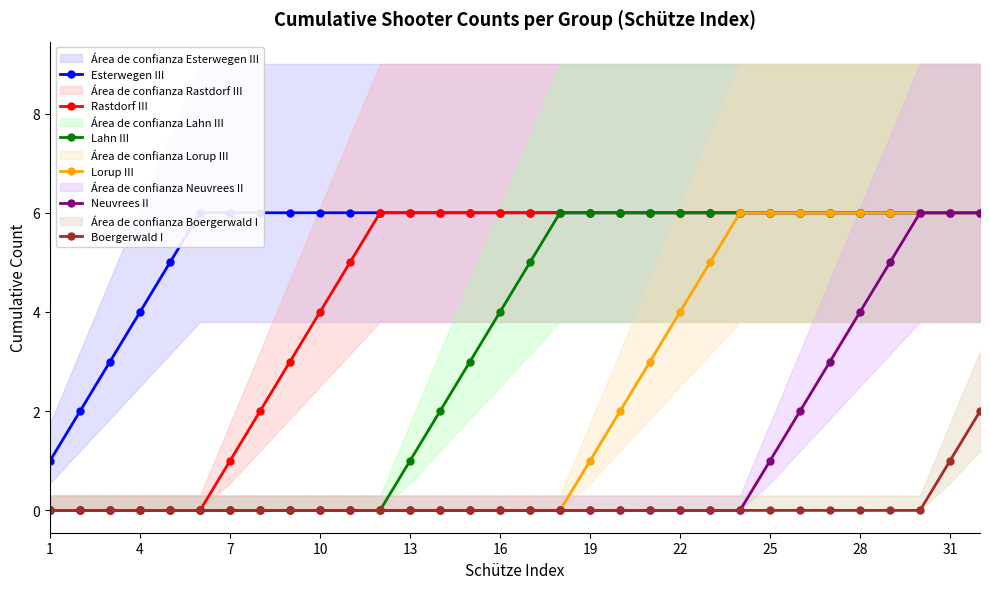

Reading left to right, list all the values displayed in this chart.

Esterwegen III: 1	2	3	4	5	6	6	6	6	6	6	6	6	6	6	6	6	6	6	6	6	6	6	6	6	6	6	6	6	6	6	6
Rastdorf III: 0	0	0	0	0	0	1	2	3	4	5	6	6	6	6	6	6	6	6	6	6	6	6	6	6	6	6	6	6	6	6	6
Lahn III: 0	0	0	0	0	0	0	0	0	0	0	0	1	2	3	4	5	6	6	6	6	6	6	6	6	6	6	6	6	6	6	6
Lorup III: 0	0	0	0	0	0	0	0	0	0	0	0	0	0	0	0	0	0	1	2	3	4	5	6	6	6	6	6	6	6	6	6
Neuvrees II: 0	0	0	0	0	0	0	0	0	0	0	0	0	0	0	0	0	0	0	0	0	0	0	0	1	2	3	4	5	6	6	6
Boergerwald I: 0	0	0	0	0	0	0	0	0	0	0	0	0	0	0	0	0	0	0	0	0	0	0	0	0	0	0	0	0	0	1	2